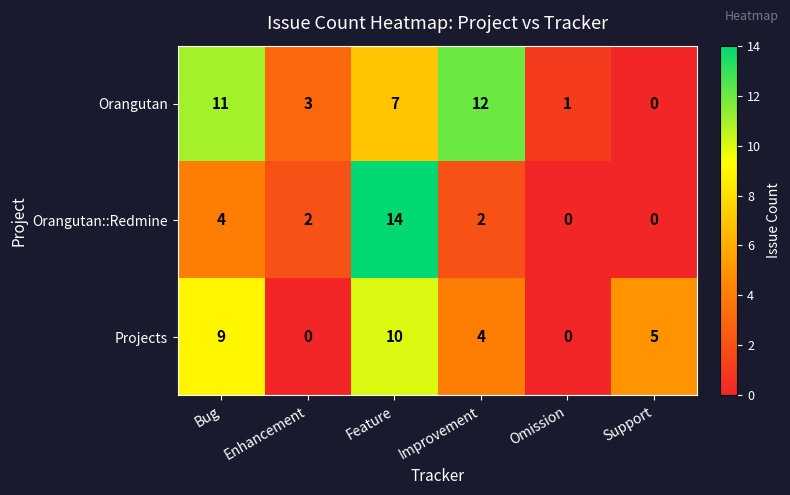

At how many categories does at least one series exceed 7?

3